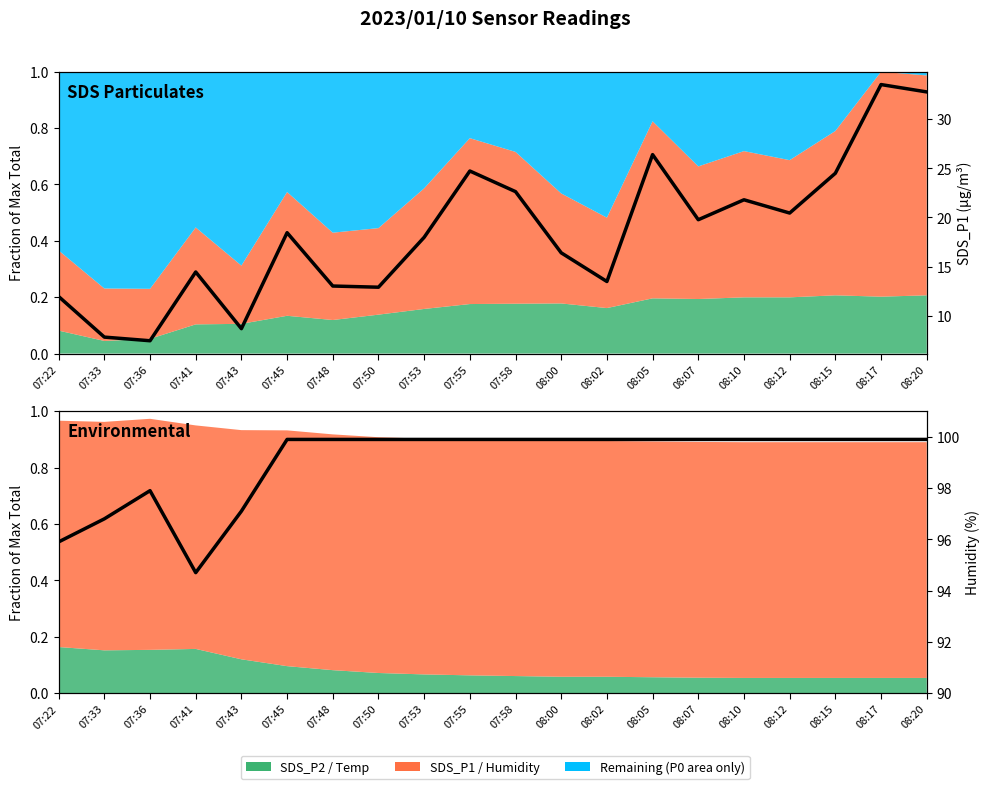

At which category does the chart reach its minimum across all series?

07:36